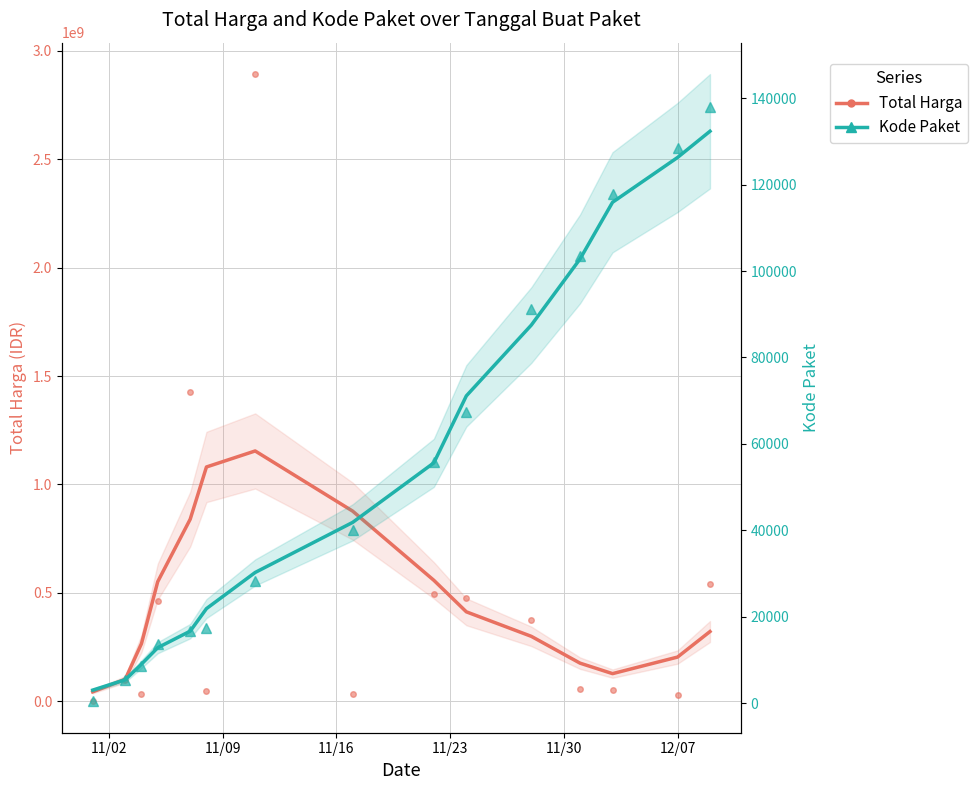

True or false: Kode Paket and Total Harga cross at least once.

False